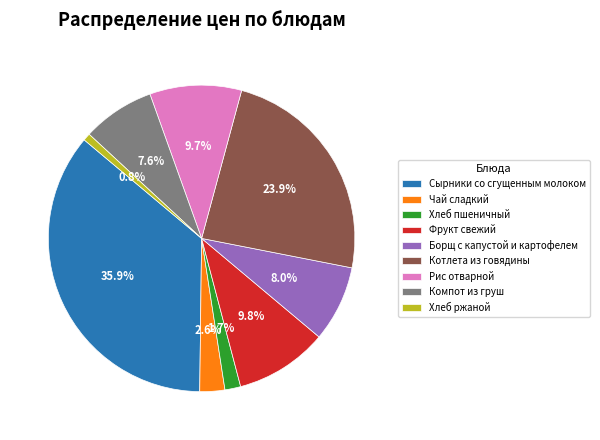

To the nearest percent, what is the average slice percentage?

11%